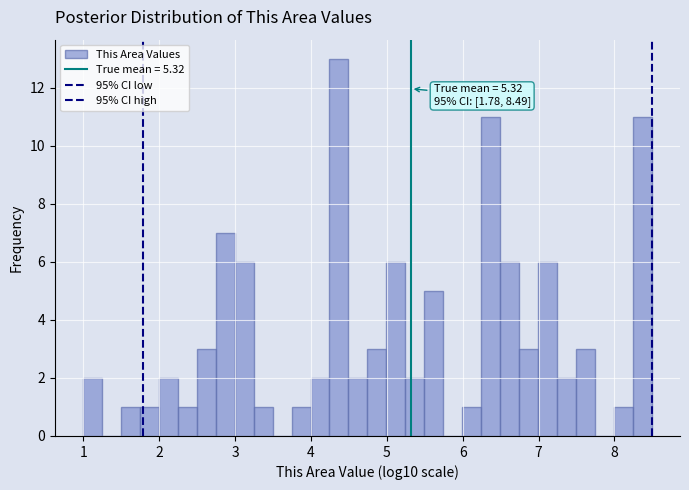

Read against the x-axis, roughly where is the centre of the tallest bar?

4.4